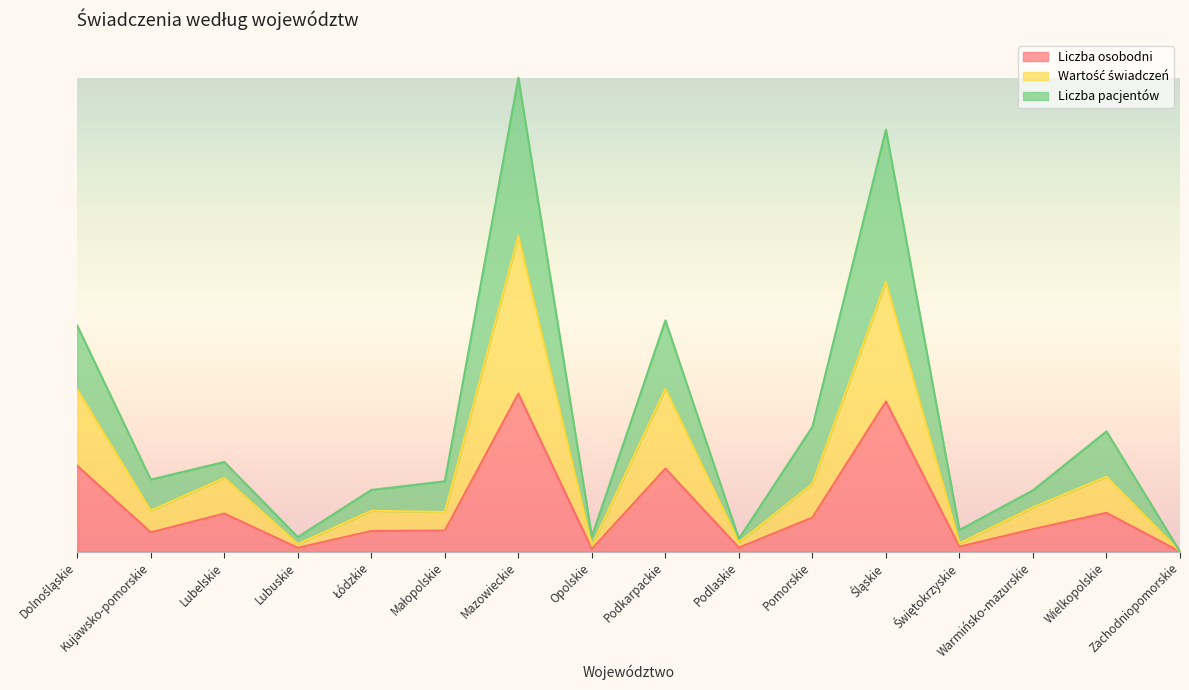

How many data points in Wartość świadczeń are above 0?

15